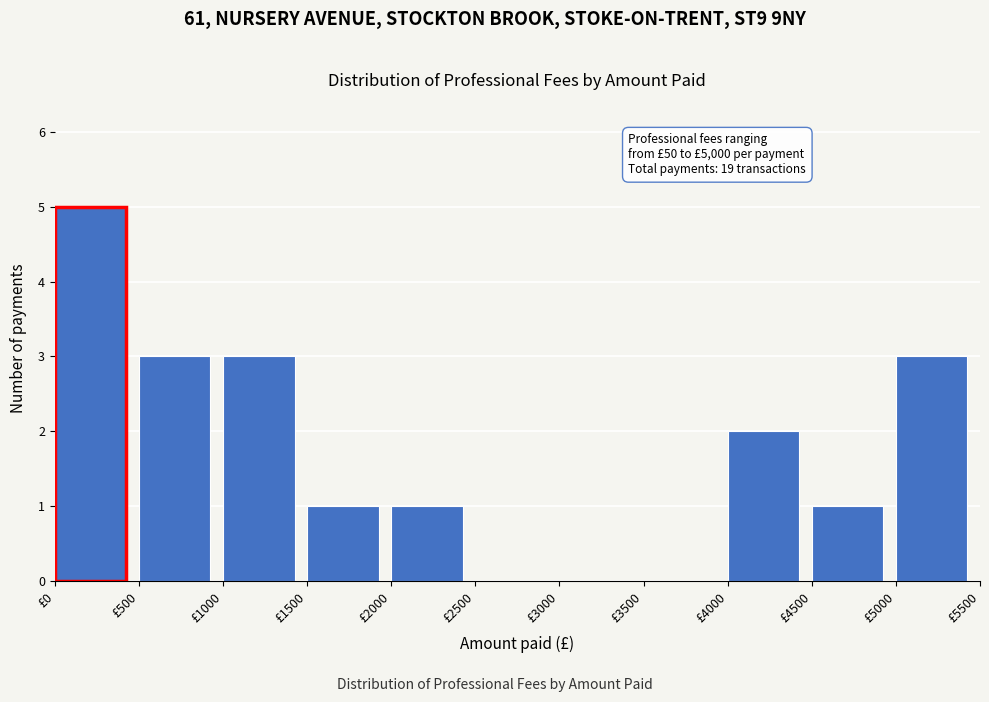

Which range on the x-axis has the tallest bar?

0 to 500